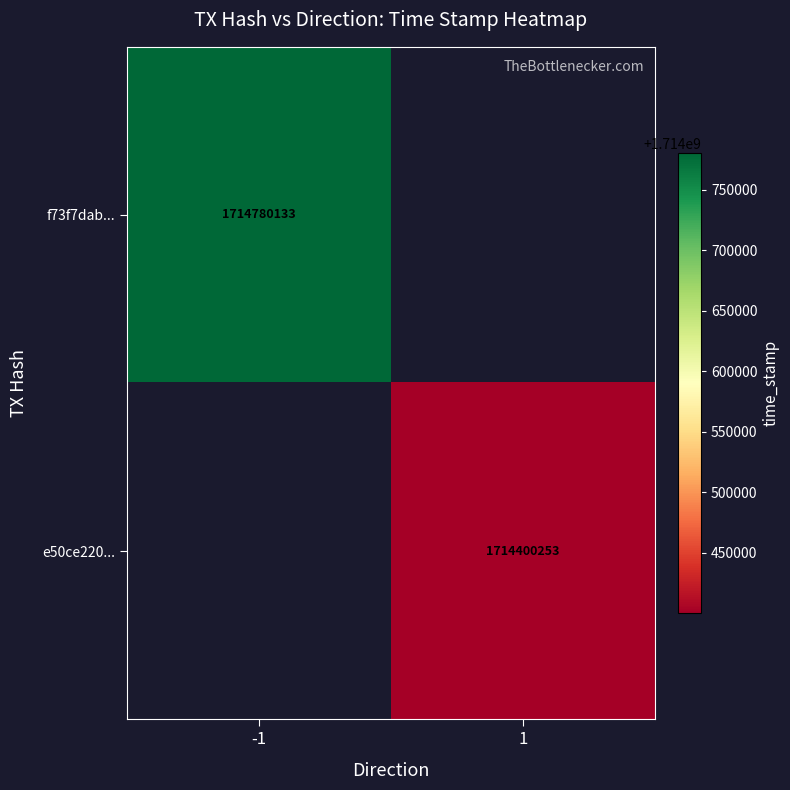

True or false: f73f7dab... has a value of 1714780133 at -1.

True